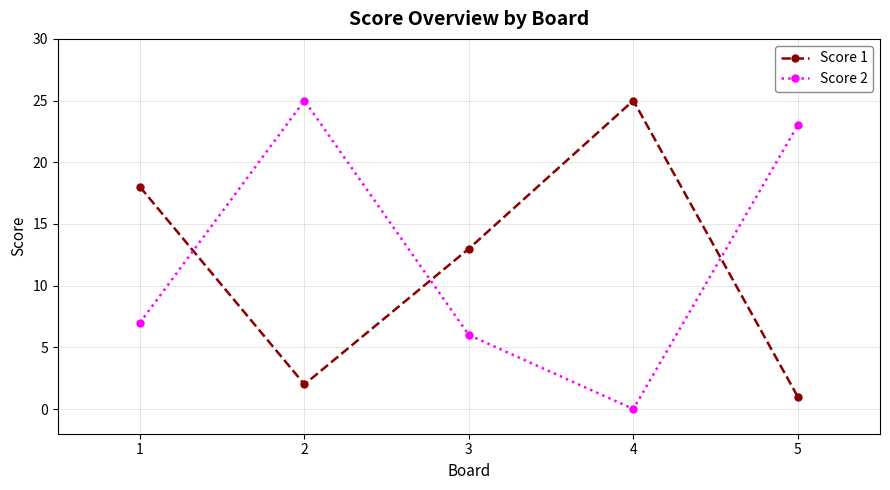

How many positive values does the Score 2 series have?

4